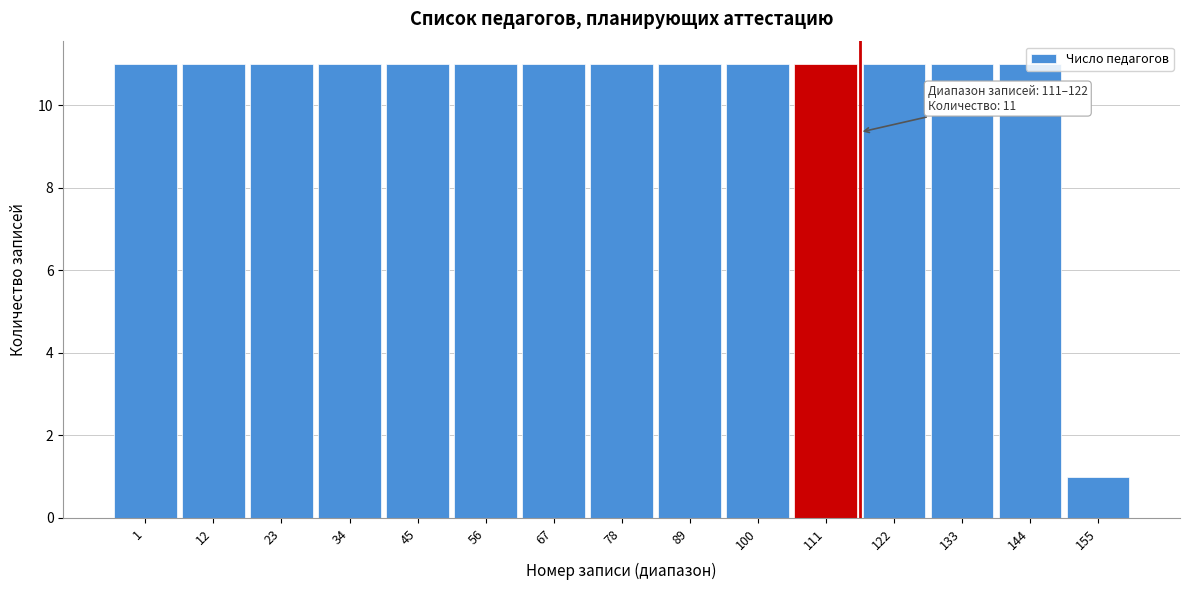

What is the difference between the values at 56 and 155?

10